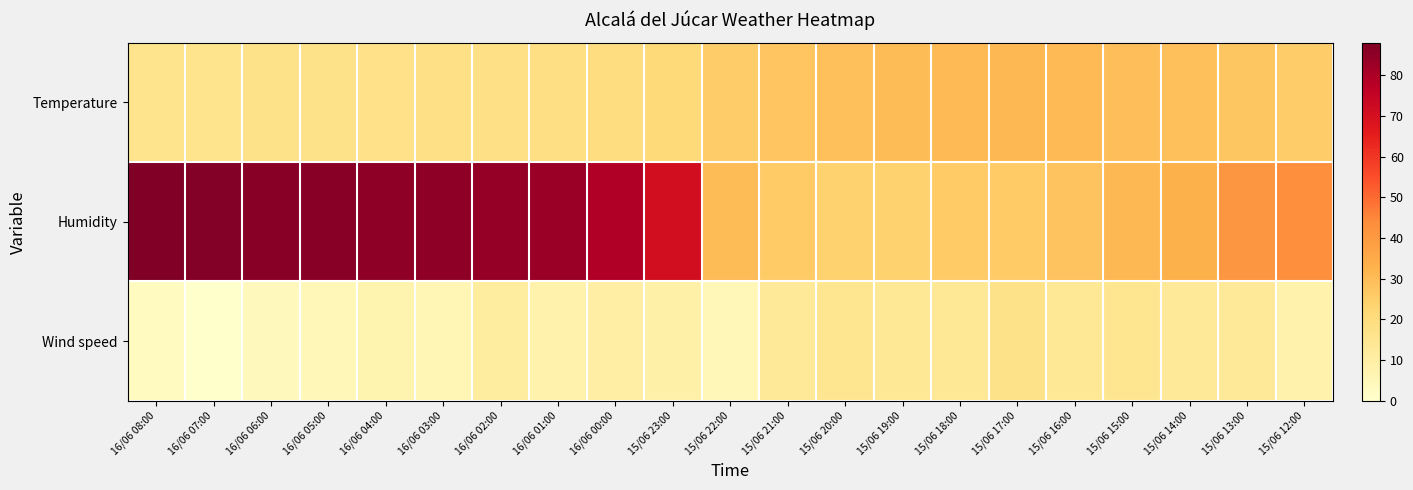

Reading left to right, extract all data points from this chart.

Temperature: 16/06 08:00=16.1	16/06 07:00=15.9	16/06 06:00=16.6	16/06 05:00=16.8	16/06 04:00=17.5	16/06 03:00=17.6	16/06 02:00=17.7	16/06 01:00=18.4	16/06 00:00=19.5	15/06 23:00=21.4	15/06 22:00=25.5	15/06 21:00=27.7	15/06 20:00=29.2	15/06 19:00=30.1	15/06 18:00=30.8	15/06 17:00=31.1	15/06 16:00=30.7	15/06 15:00=29.3	15/06 14:00=29.1	15/06 13:00=27.4	15/06 12:00=25.5
Humidity: 16/06 08:00=88.0	16/06 07:00=87.0	16/06 06:00=86.0	16/06 05:00=86.0	16/06 04:00=85.0	16/06 03:00=85.0	16/06 02:00=84.0	16/06 01:00=83.0	16/06 00:00=79.0	15/06 23:00=71.0	15/06 22:00=30.0	15/06 21:00=26.0	15/06 20:00=24.0	15/06 19:00=24.0	15/06 18:00=26.0	15/06 17:00=26.0	15/06 16:00=28.0	15/06 15:00=31.0	15/06 14:00=33.0	15/06 13:00=41.0	15/06 12:00=43.0
Wind speed: 16/06 08:00=3.0	16/06 07:00=0.0	16/06 06:00=4.0	16/06 05:00=5.0	16/06 04:00=7.0	16/06 03:00=6.0	16/06 02:00=11.0	16/06 01:00=8.0	16/06 00:00=10.0	15/06 23:00=9.0	15/06 22:00=5.0	15/06 21:00=13.0	15/06 20:00=15.0	15/06 19:00=14.0	15/06 18:00=14.0	15/06 17:00=17.0	15/06 16:00=14.0	15/06 15:00=15.0	15/06 14:00=13.0	15/06 13:00=13.0	15/06 12:00=8.0